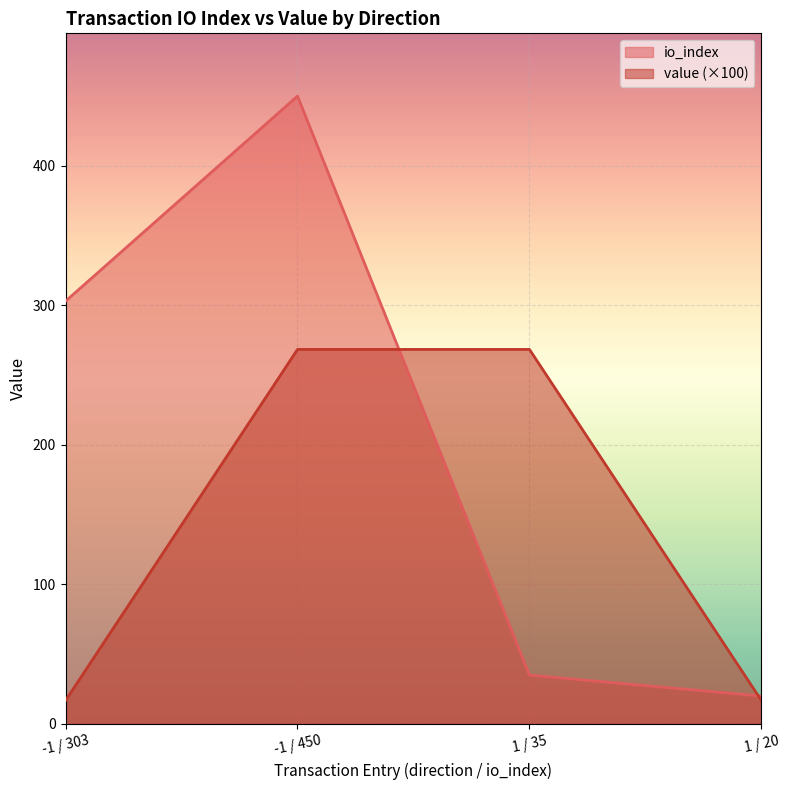

What position from the left is -1 / 303?

1